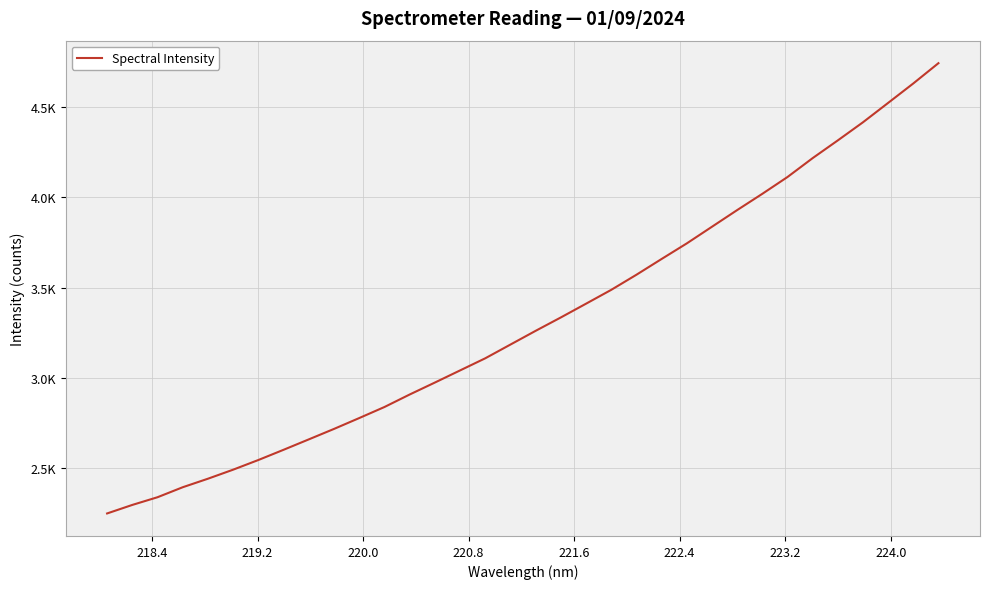

Does the chart display data point markers on the line(s)?

No